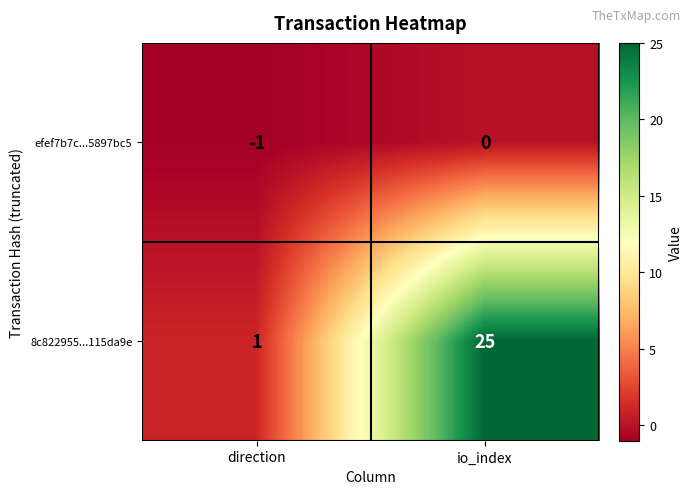

True or false: efef7b7c...5897bc5 has a value of 0 at io_index.

True